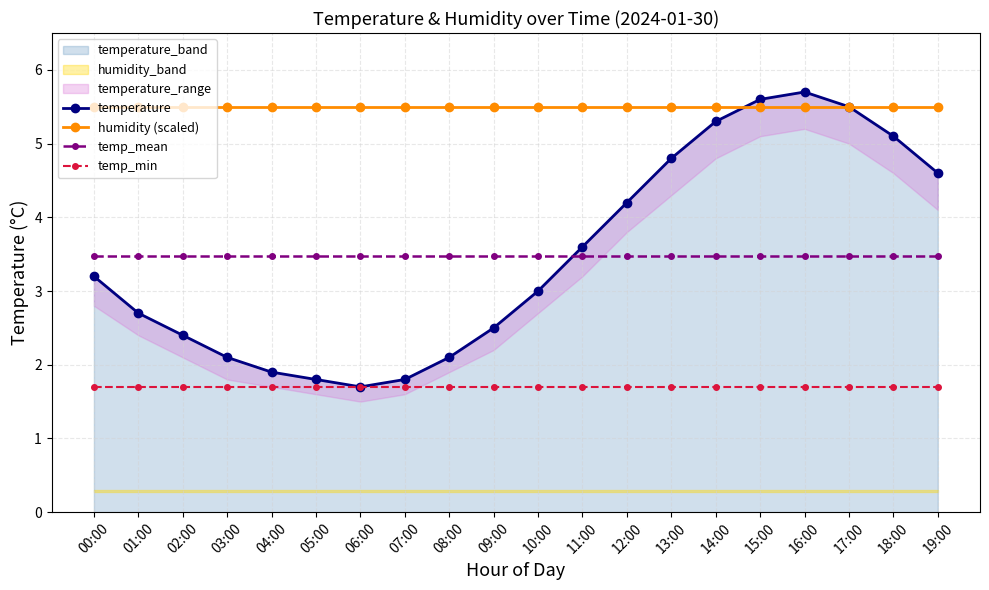

At which category is the sum across all series the highest?

16:00